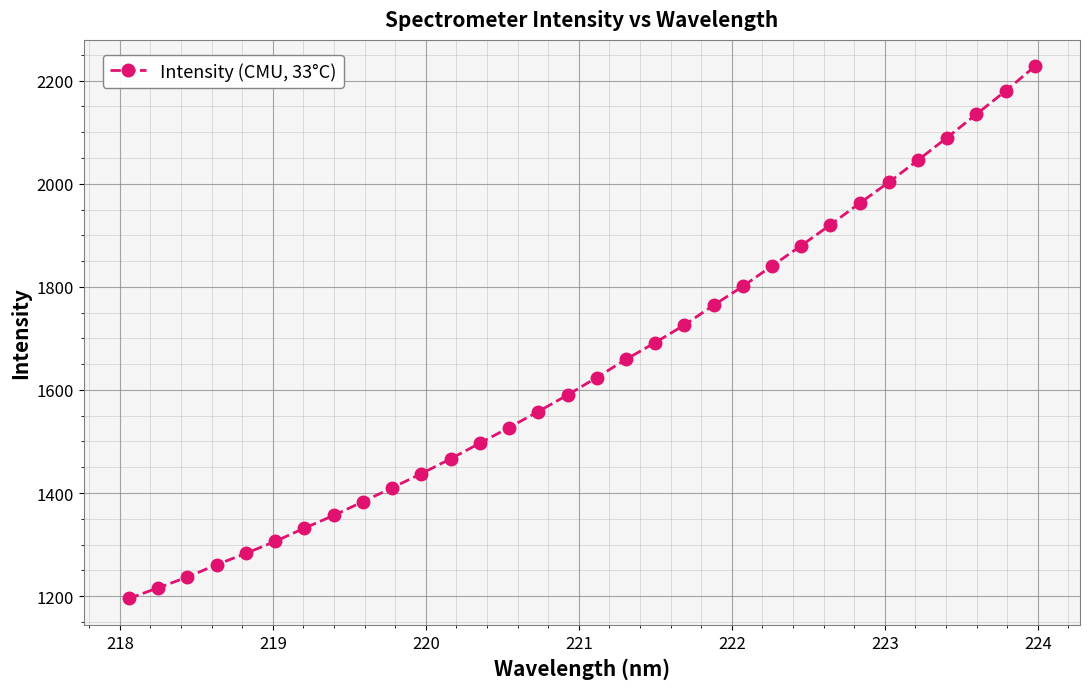

What is the difference between the second highest and second lowest values?

963.7